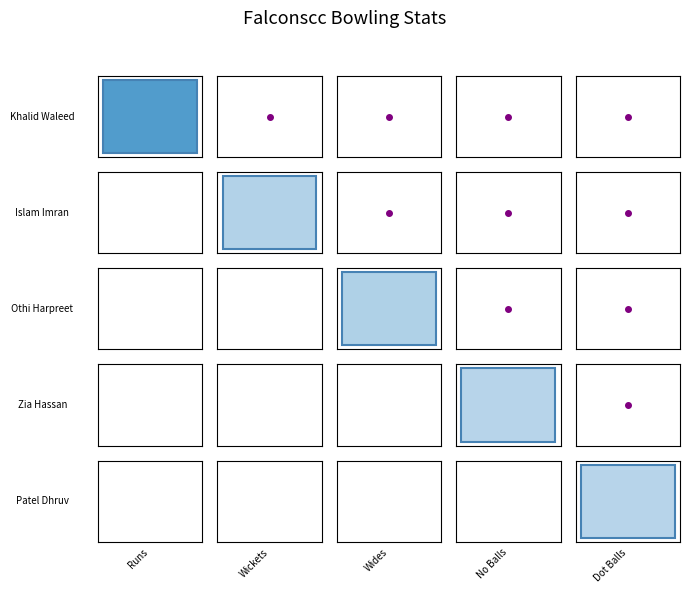

What is the difference between the second highest and minimum values in the Zia Hassan series?

4